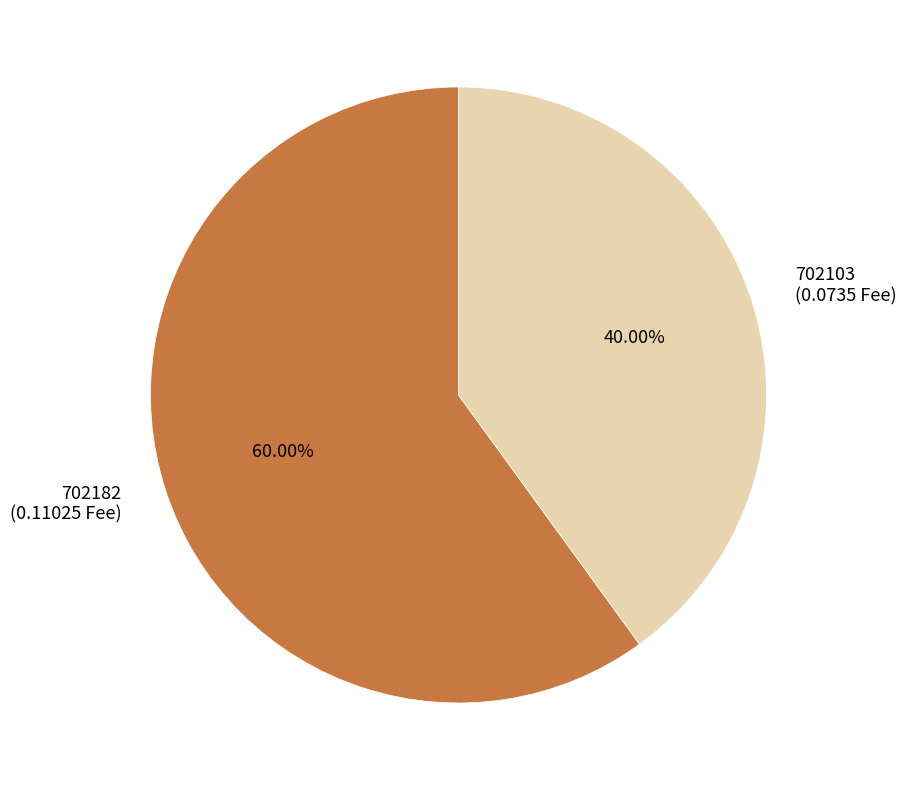

Which category has the biggest portion of the pie?

702182